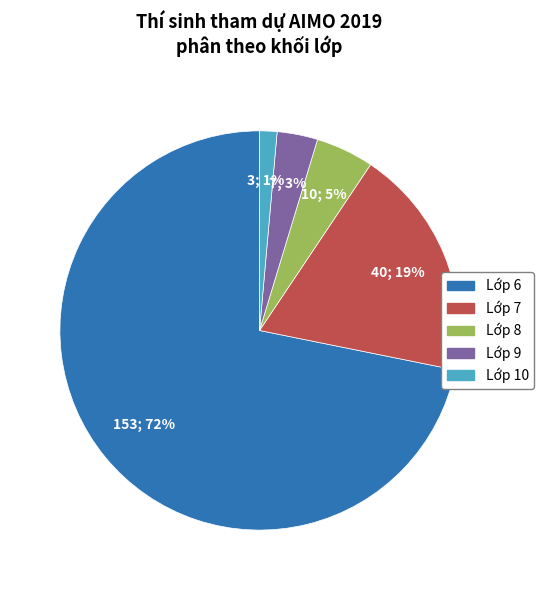

Do Lớp 8 and Lớp 9 together represent more than half of the pie?

No